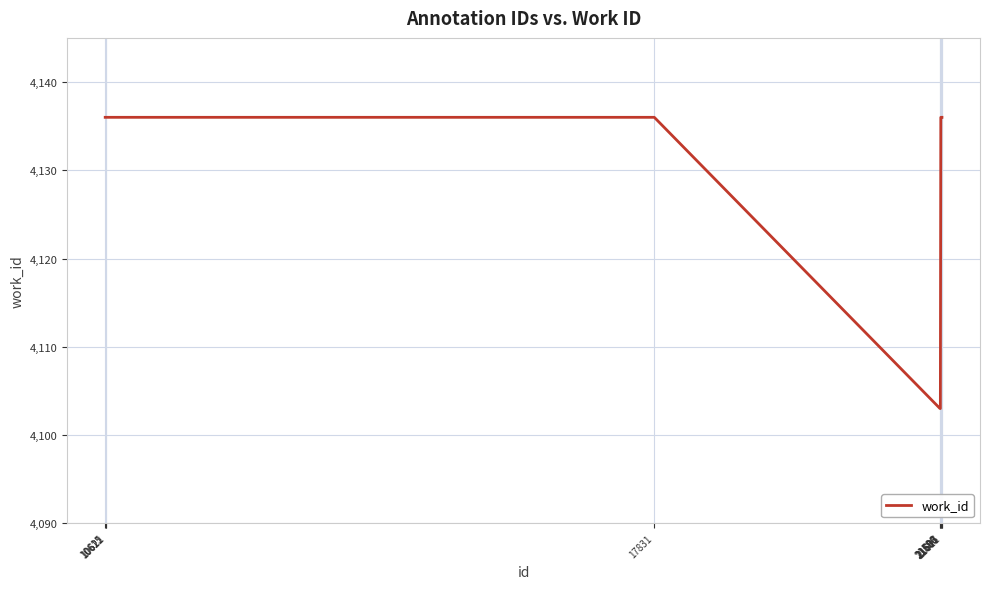

How many lines are shown in the chart?

1